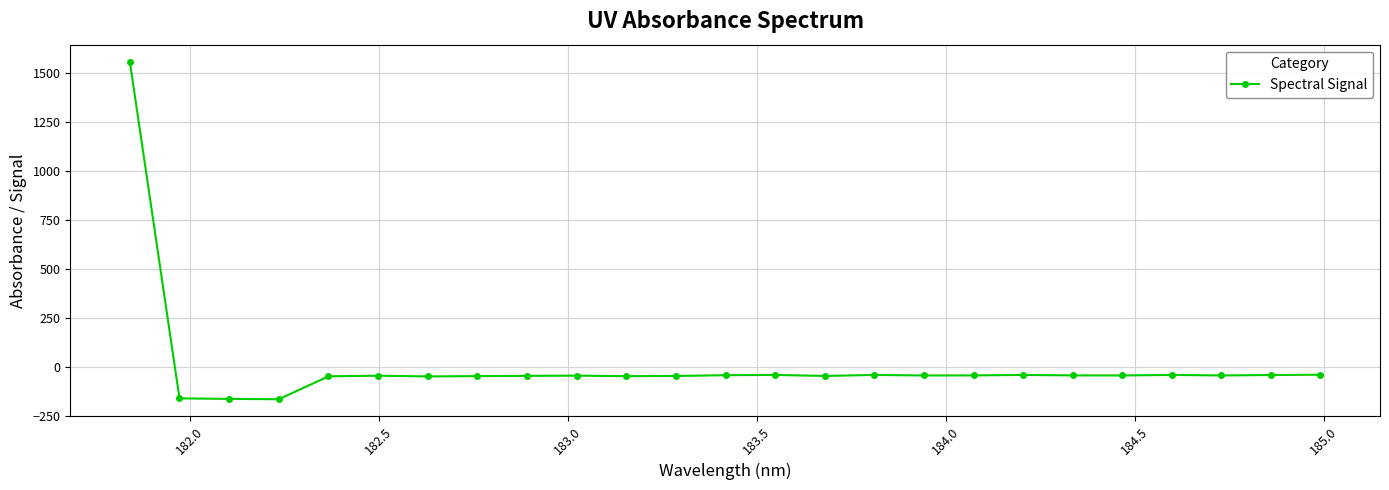

What is the average value?

6.4